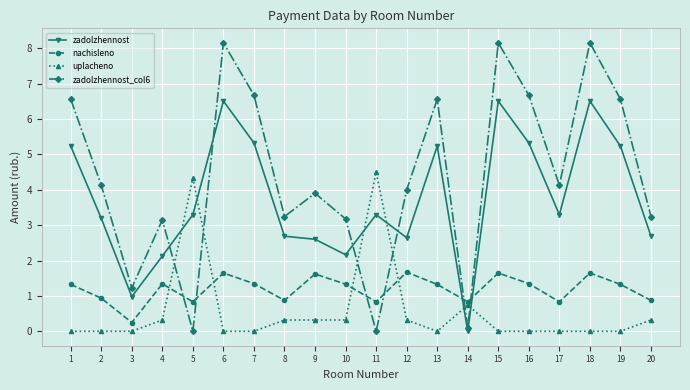

Read the zadolzhennost_col6 value at 7.

6.7